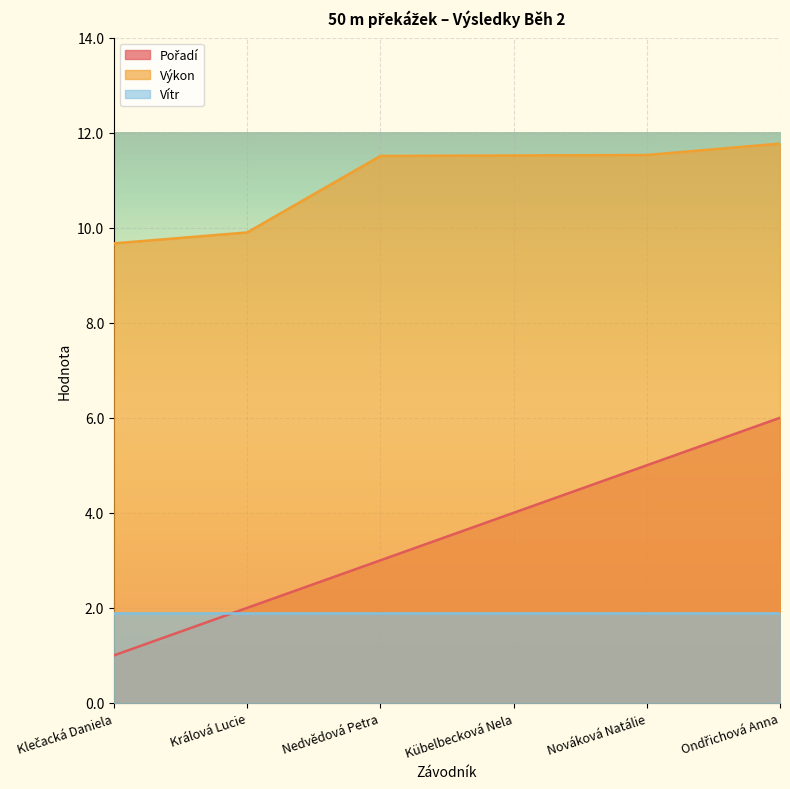

The Výkon series shows 3.9 at Kübelbecková Nela. True or false?

False